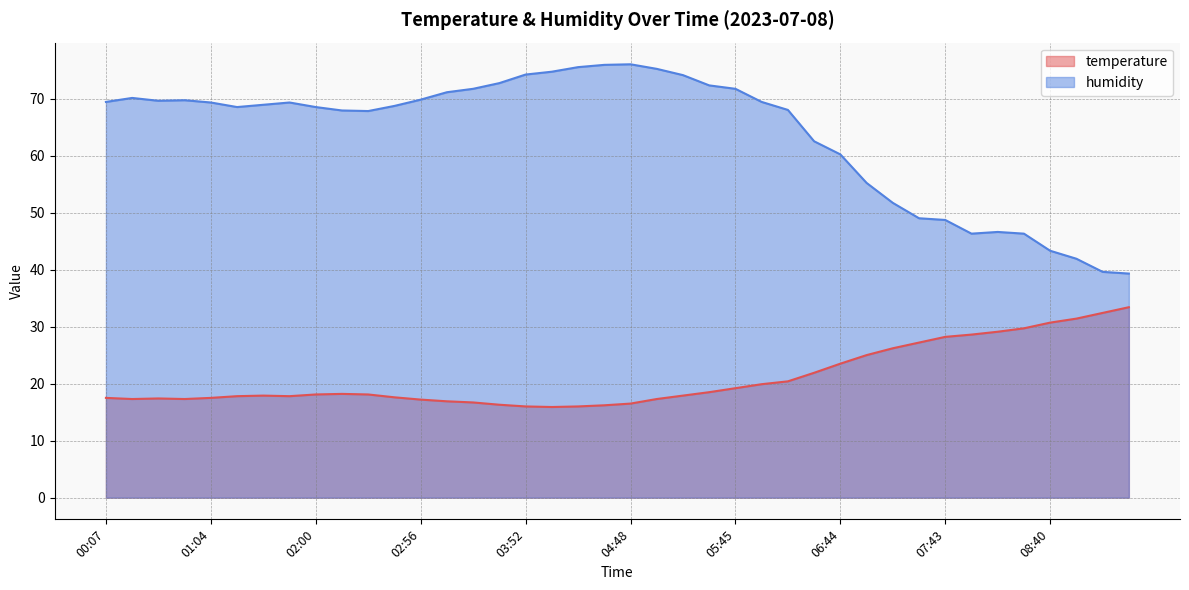

At how many categories does at least one series exceed 29?

40